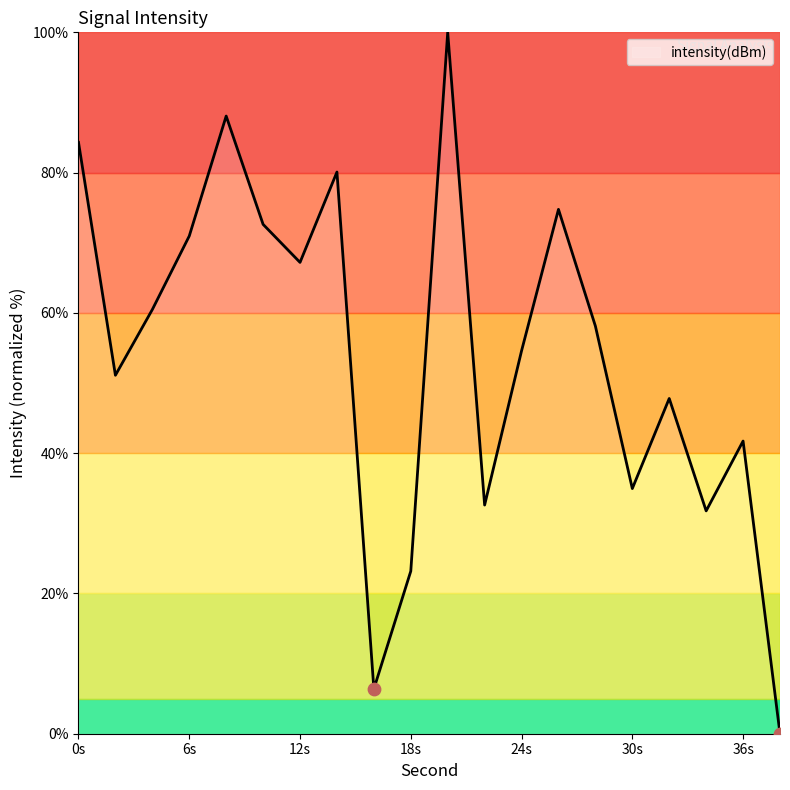

What is the difference between the maximum and minimum values?

100.0